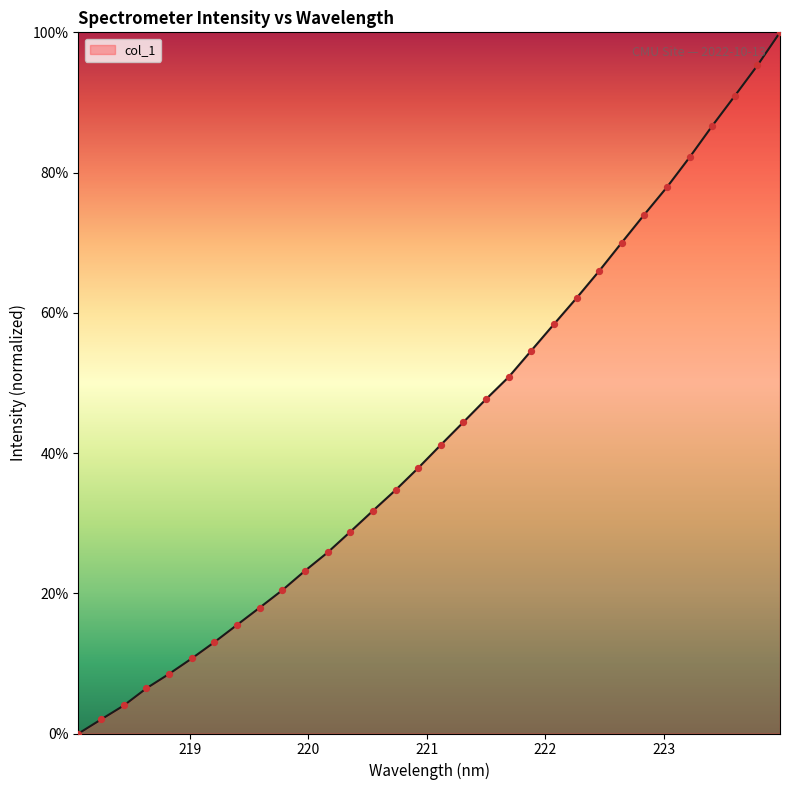

What is the maximum value shown in the chart?

100.0